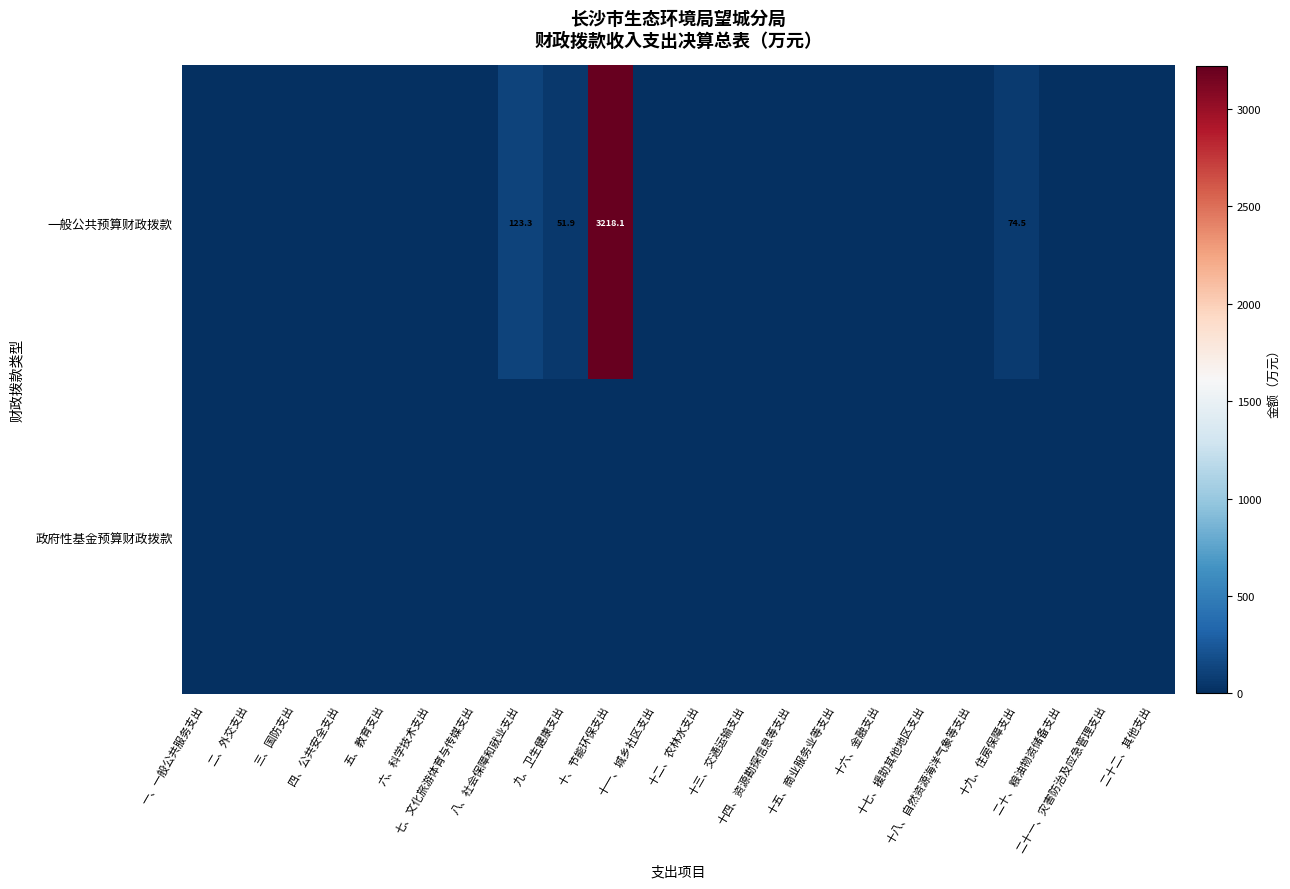

Which category has the lowest value across all series?

一、一般公共服务支出